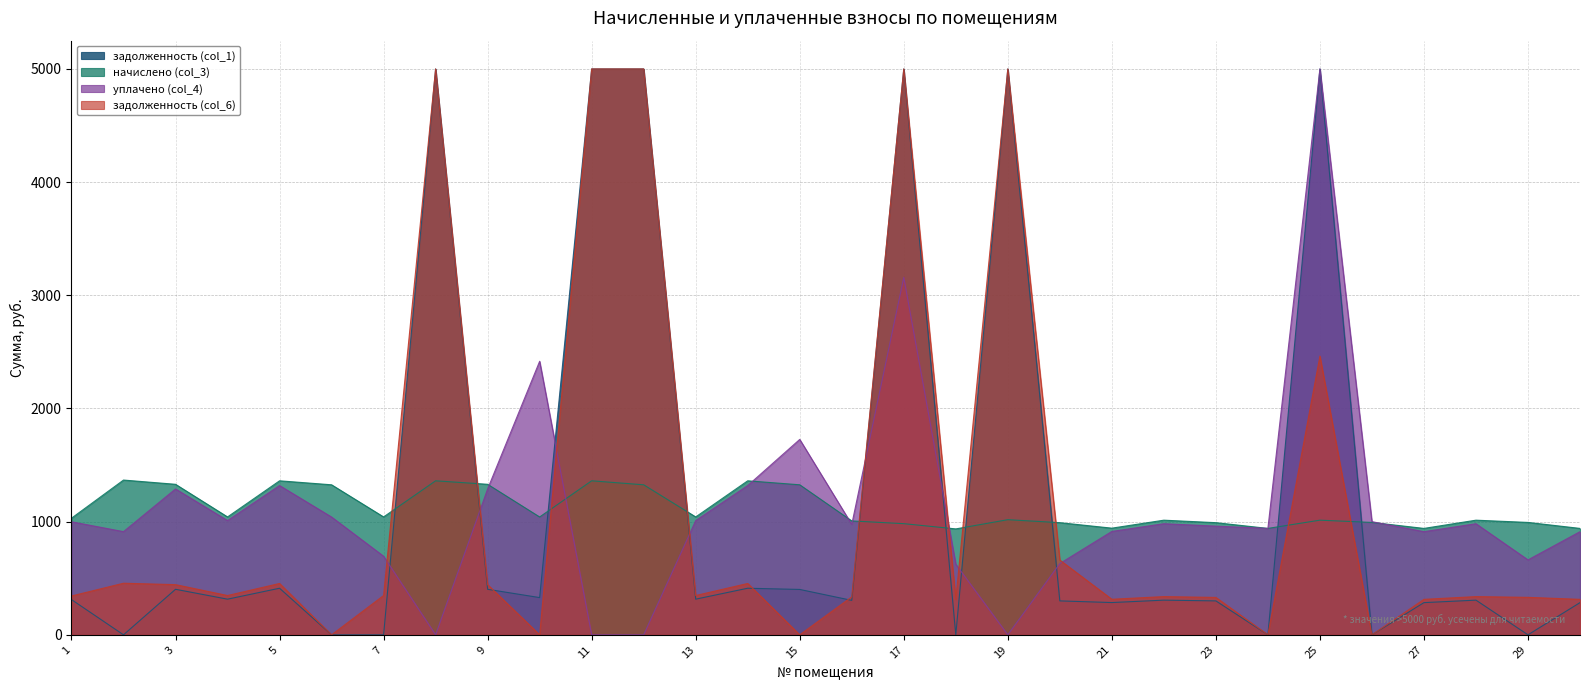

Rank the categories by начислено (col_3) value from highest to lowest.

2, 5, 8, 11, 14, 3, 9, 6, 12, 15, 4, 7, 13, 10, 1, 19, 22, 25, 28, 16, 26, 29, 20, 23, 17, 21, 24, 27, 30, 18